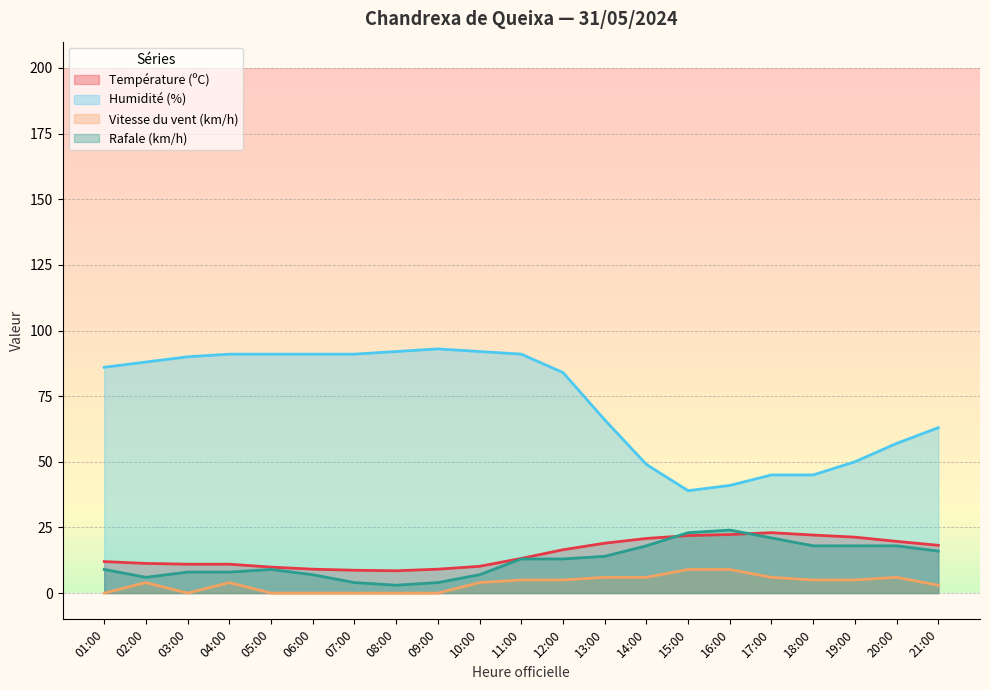

What is the maximum value for Humidité (%)?

93.0